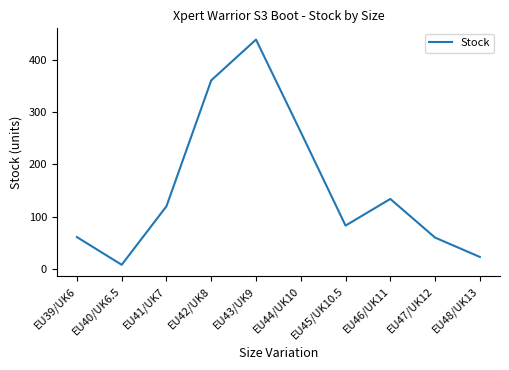

The chart shows a value of 262 at EU44/UK10. True or false?

True